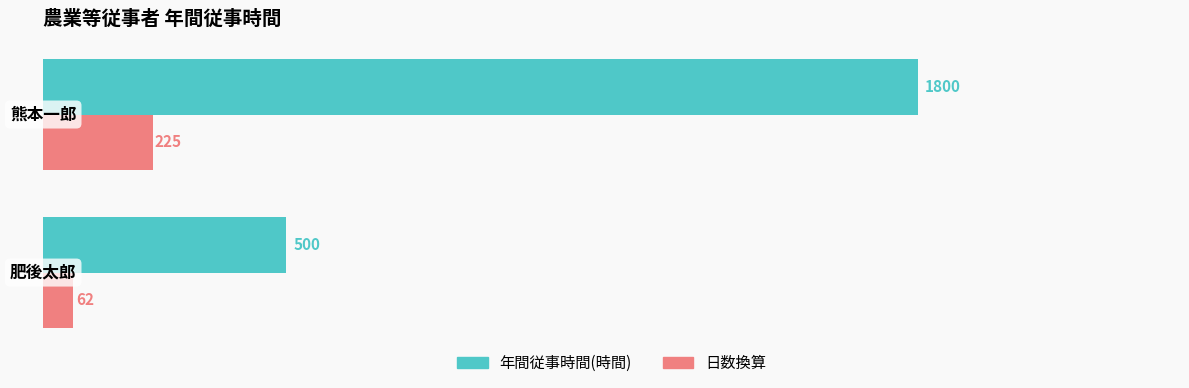

Which series has the largest range (max minus min)?

年間従事時間(時間)